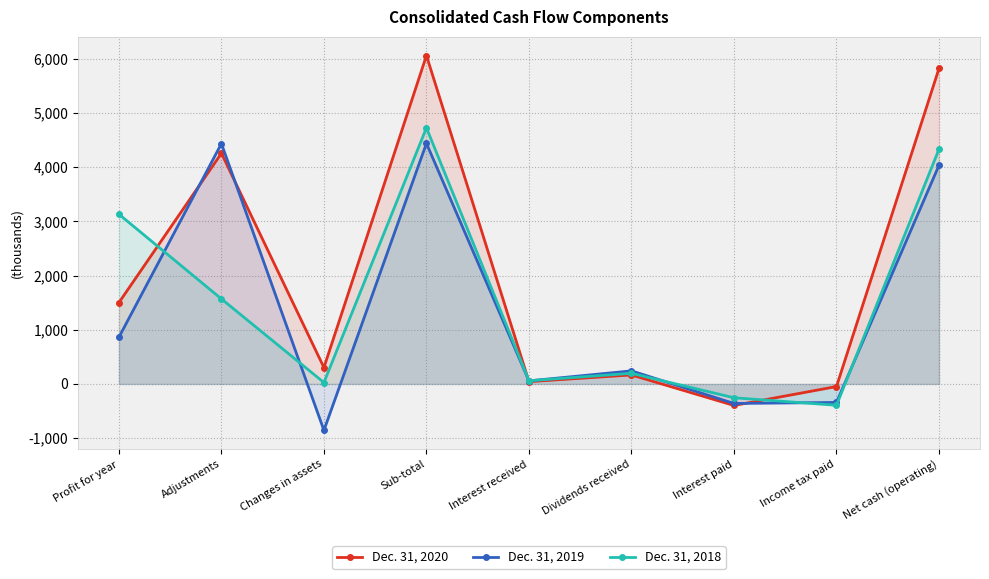

Which series changed the most between Adjustments and Changes in assets?

Dec. 31, 2019